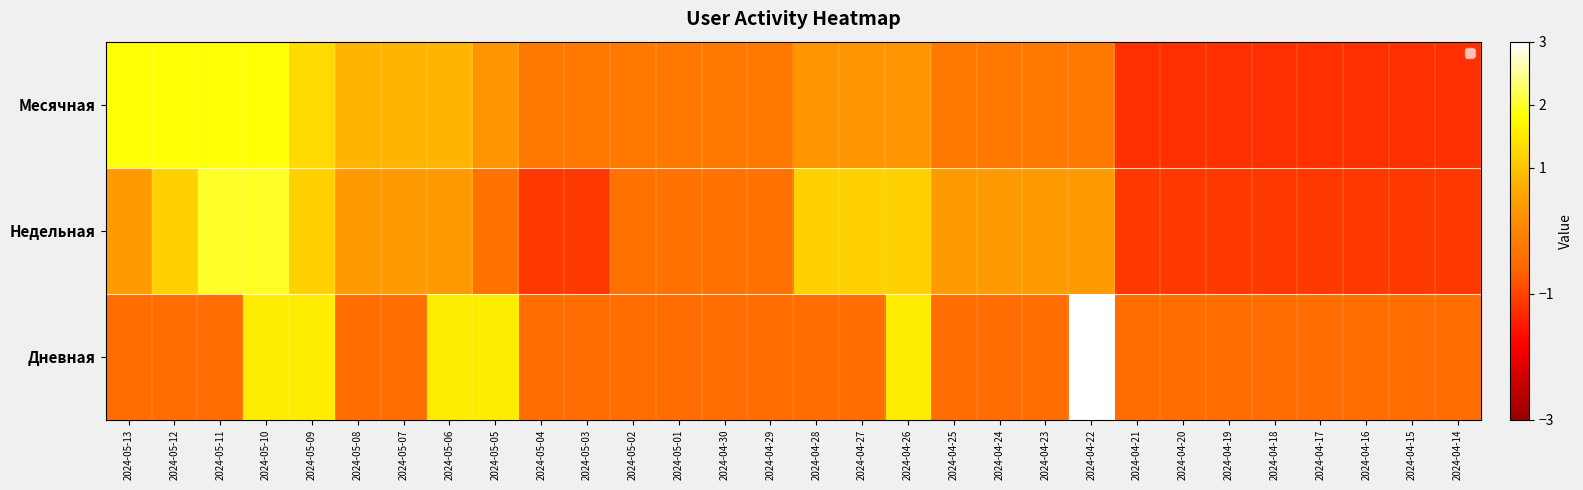

The value at 2024-05-12 is 1.3. True or false?

False